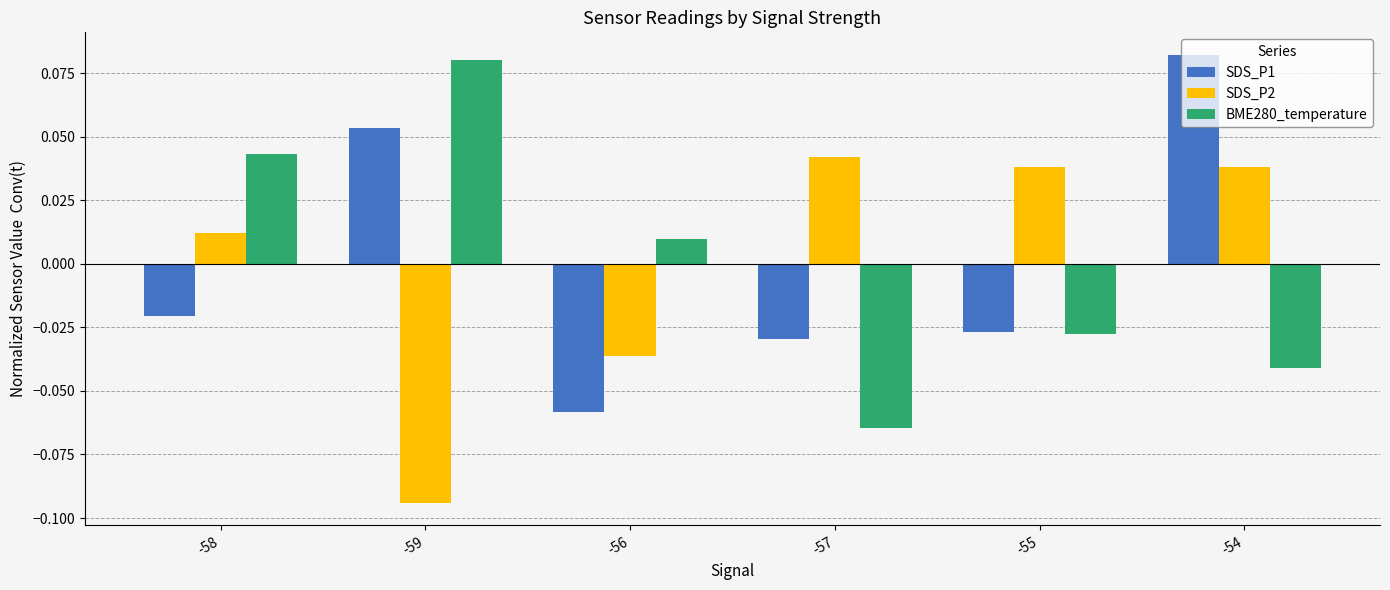

The BME280_temperature series shows -0.1 at -54. True or false?

False